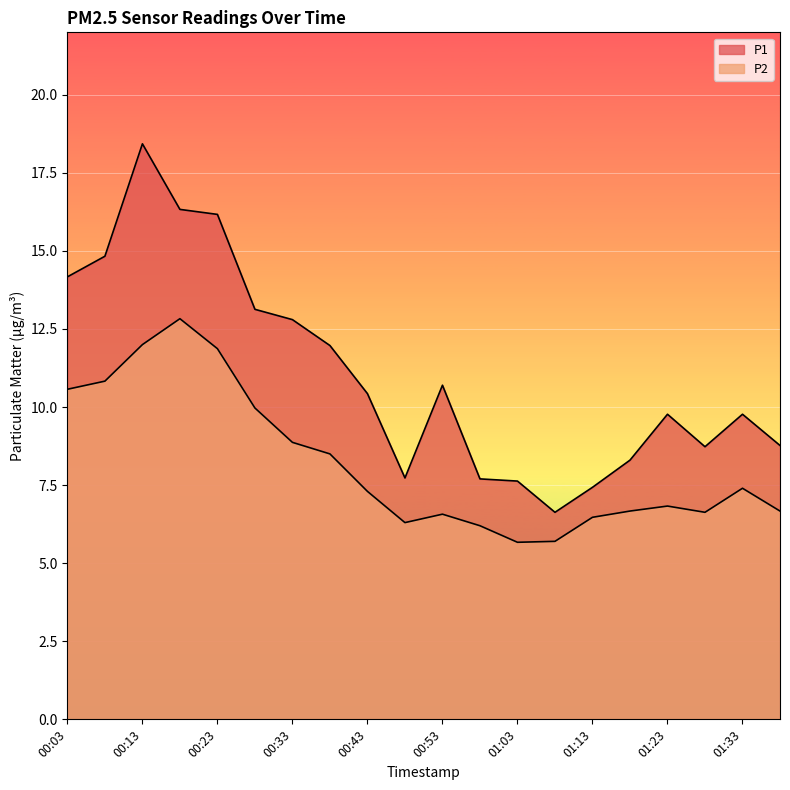

Which label corresponds to the largest value in the chart?

00:13